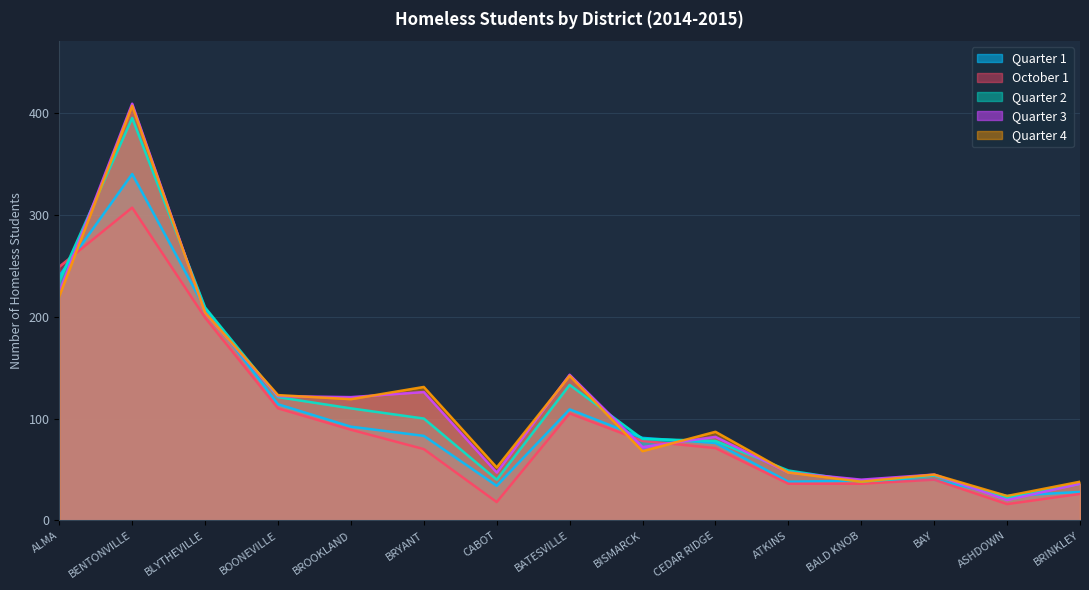

At which label does Quarter 4 first exceed 87?

ALMA